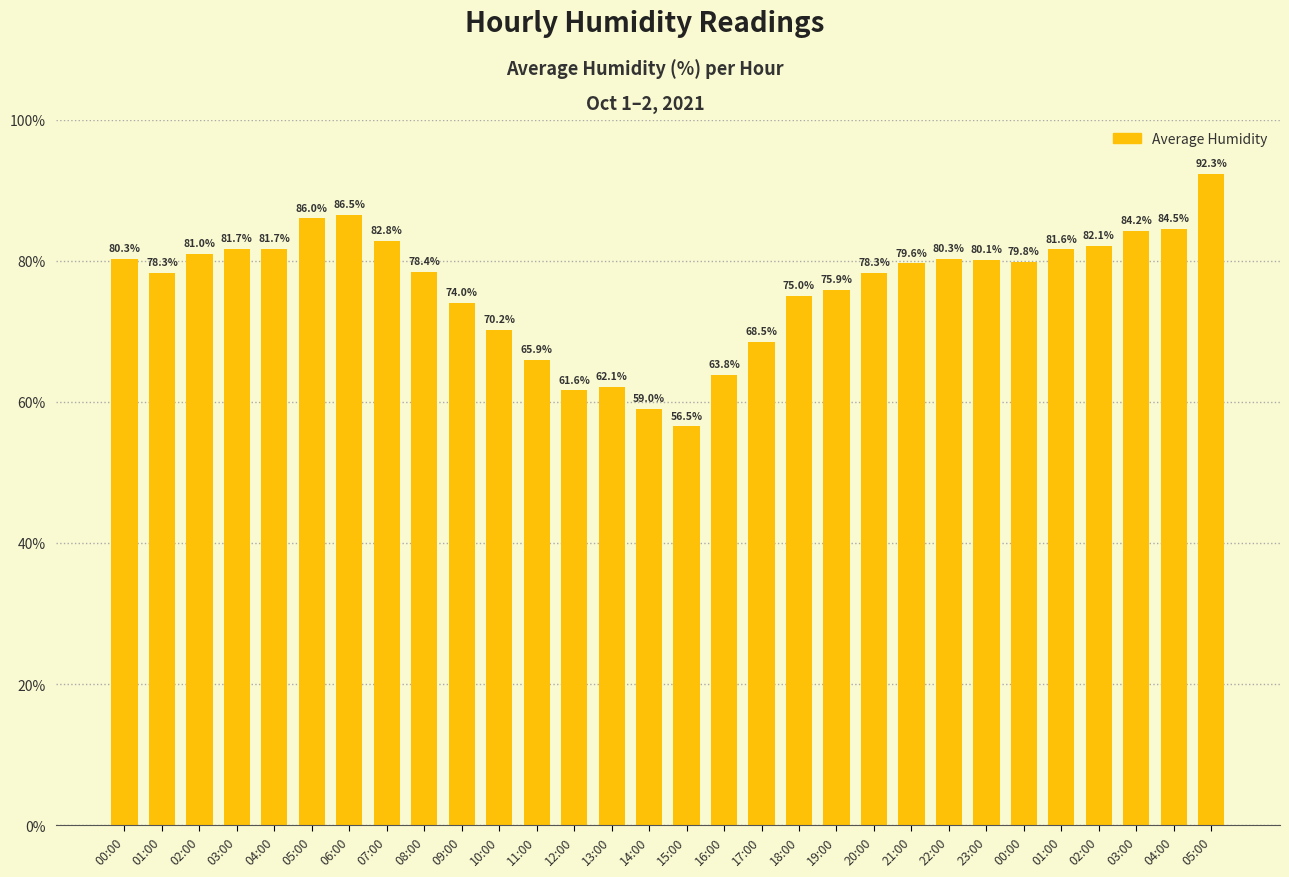

How many bars are there in total?

30